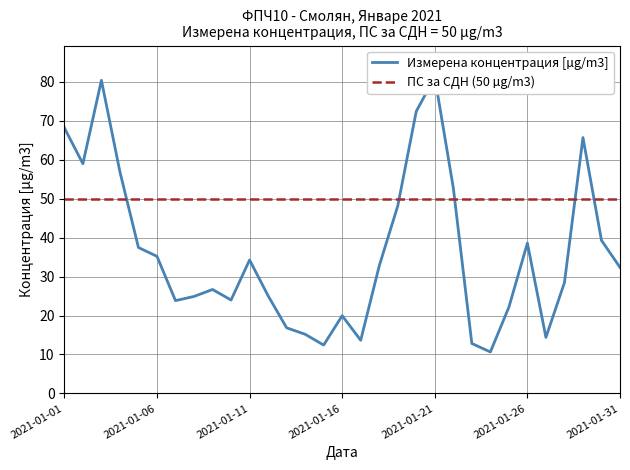

Which label corresponds to the largest value in the chart?

2021-01-21